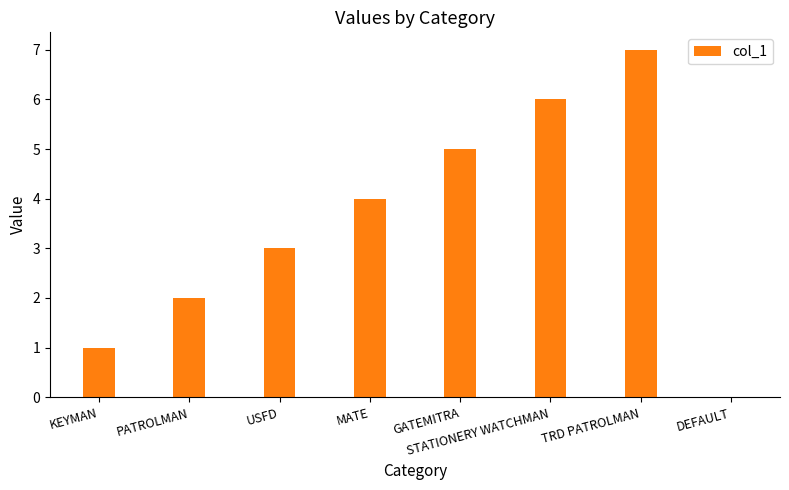

What is the sum of the values at TRD PATROLMAN and USFD?

10